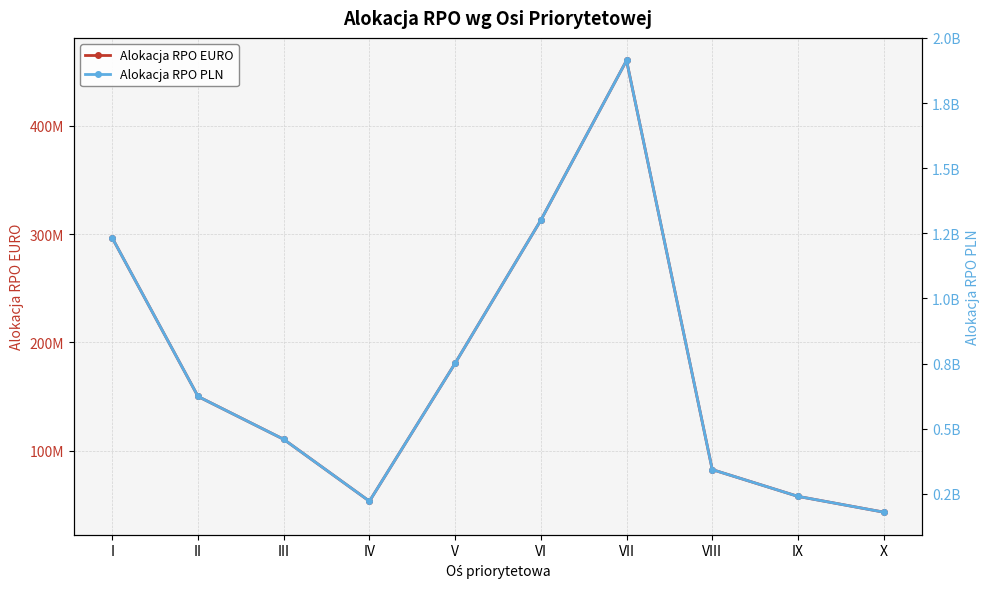

True or false: Alokacja RPO PLN has more than 1 interior local peaks.

False